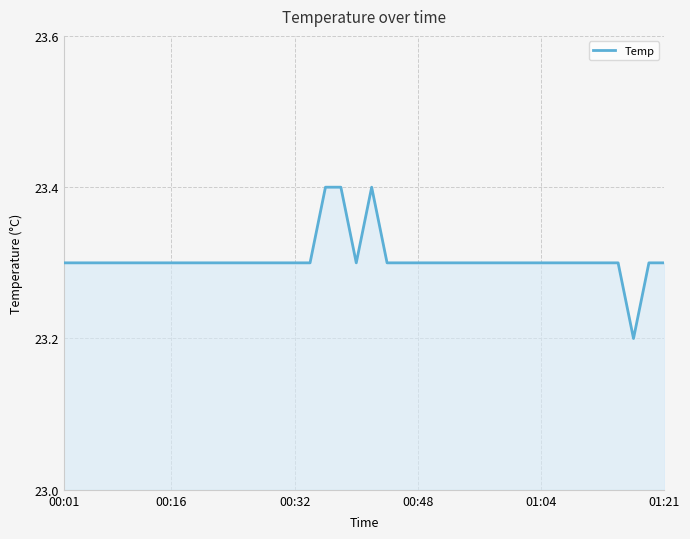

Does the chart display data point markers on the line(s)?

No